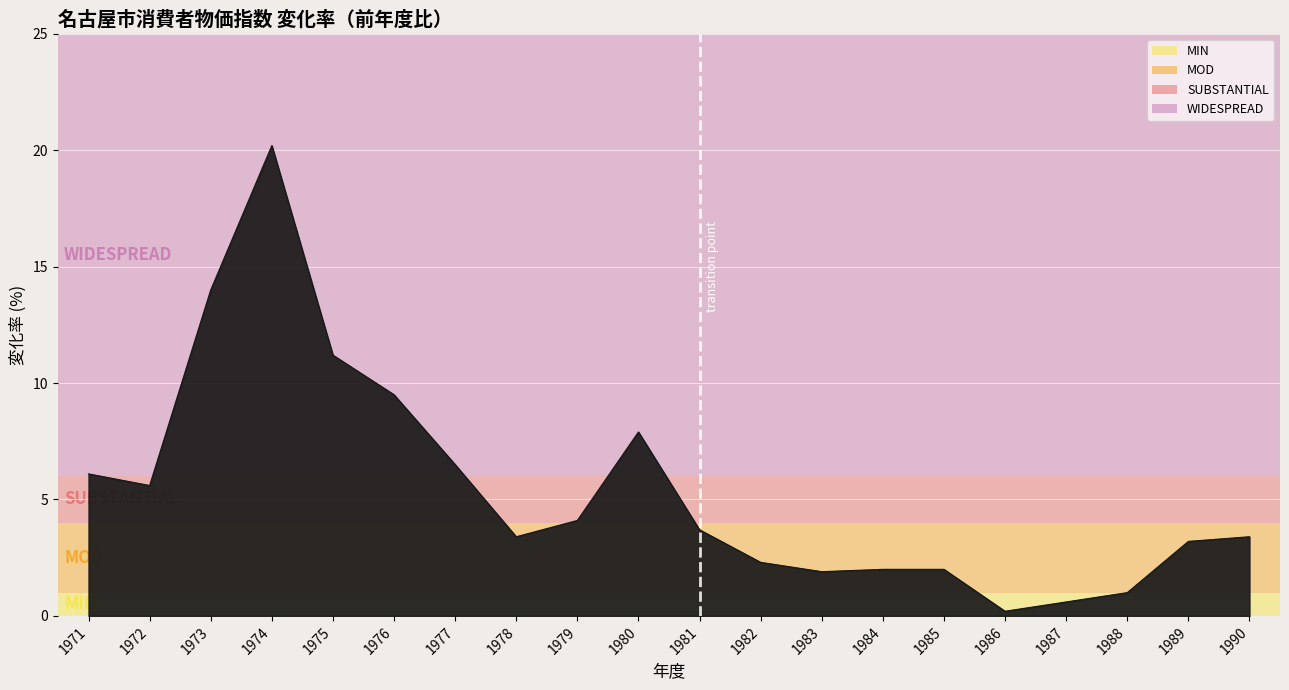

Is it true that the value at 1980 is 4.2?

False